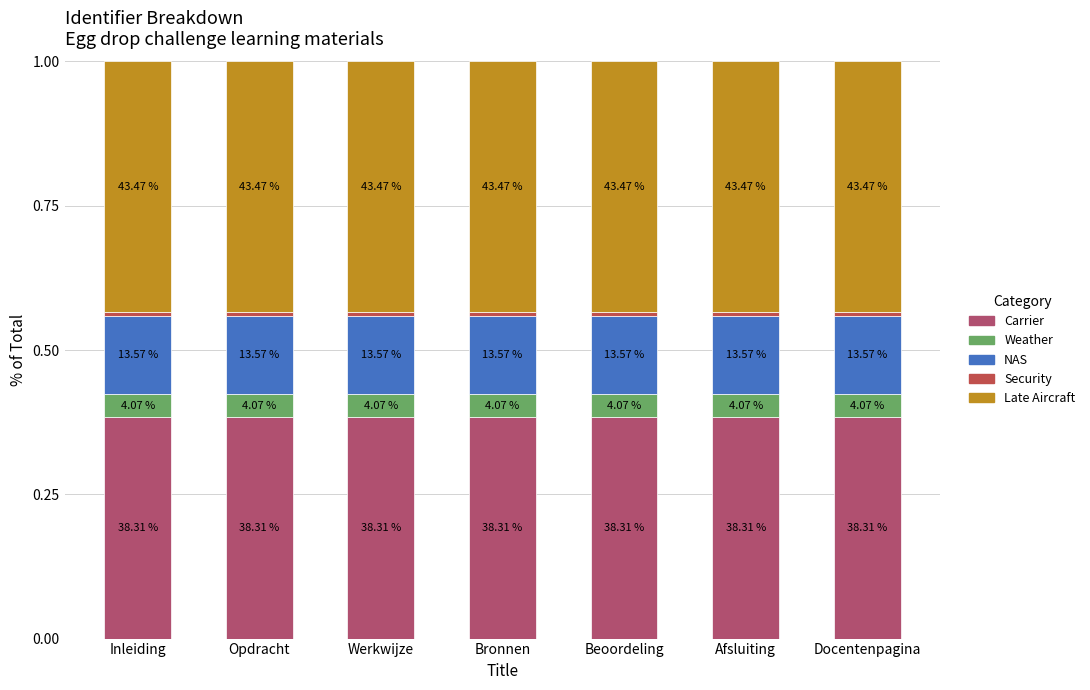

At which label is Weather closest to 0?

Afsluiting